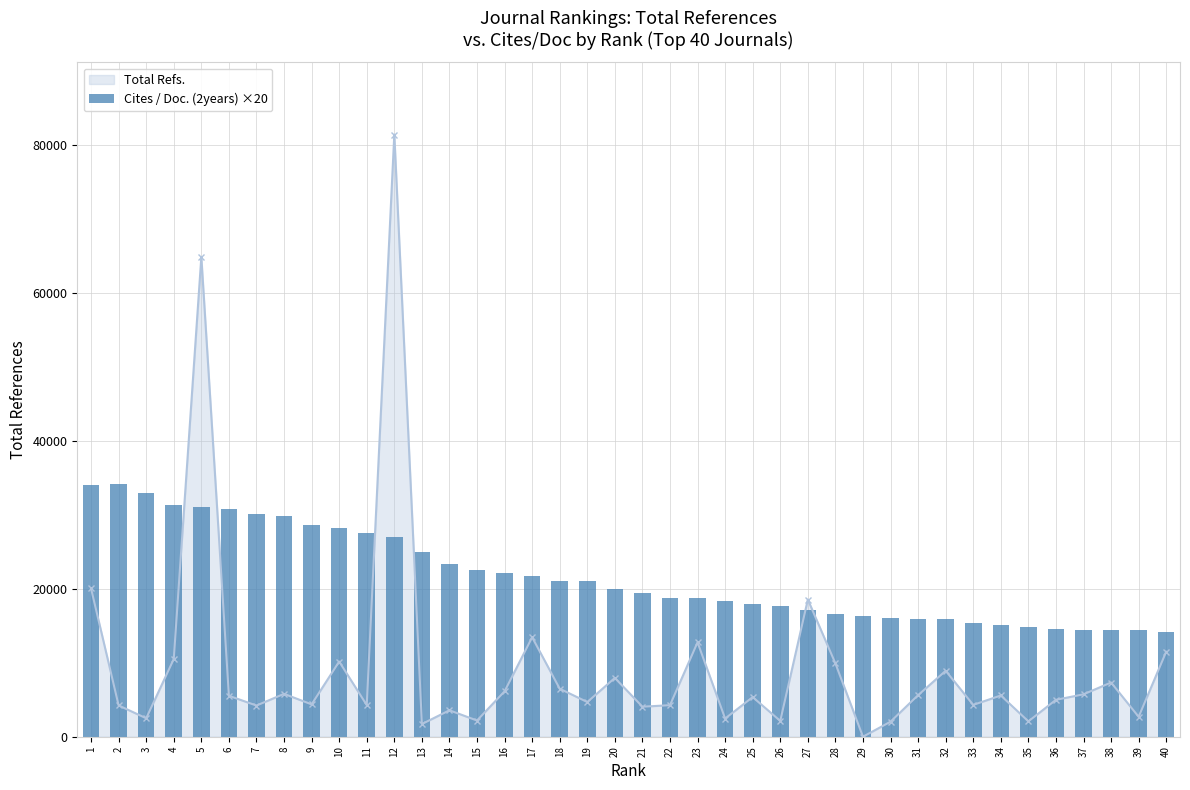

Rank the categories by value from lowest to highest.

40, 39, 38, 37, 36, 35, 34, 33, 32, 31, 30, 29, 28, 27, 26, 25, 24, 23, 22, 21, 20, 19, 18, 17, 16, 15, 14, 13, 12, 11, 10, 9, 8, 7, 6, 5, 4, 3, 1, 2